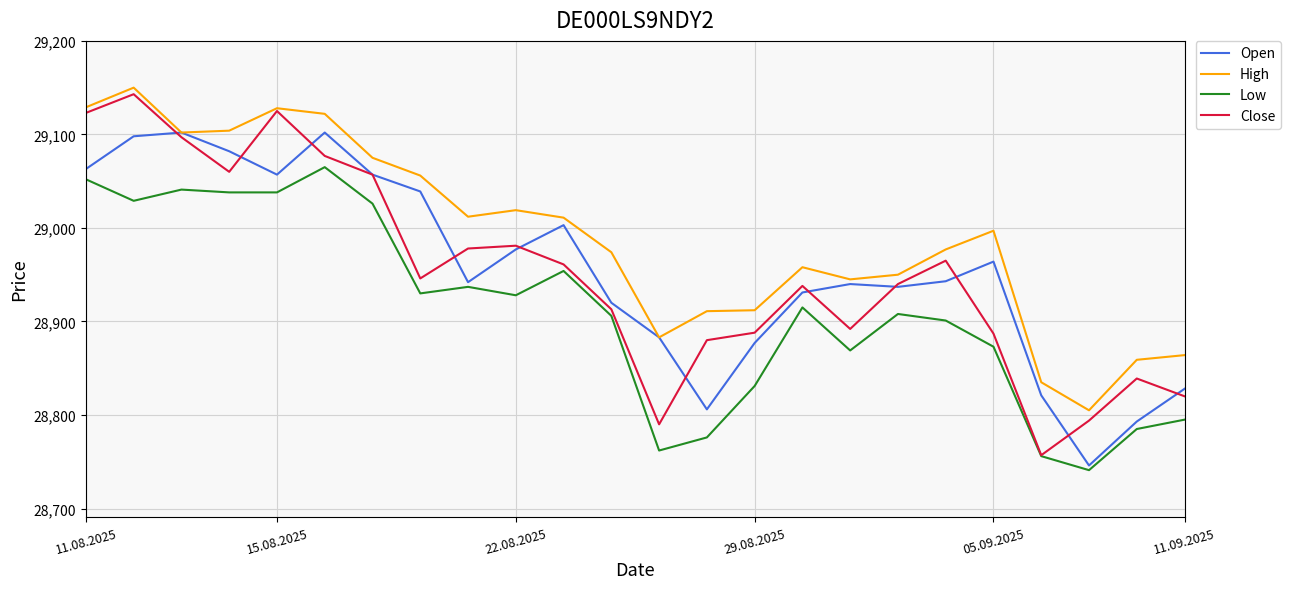

Which series has the largest total across all categories?

High